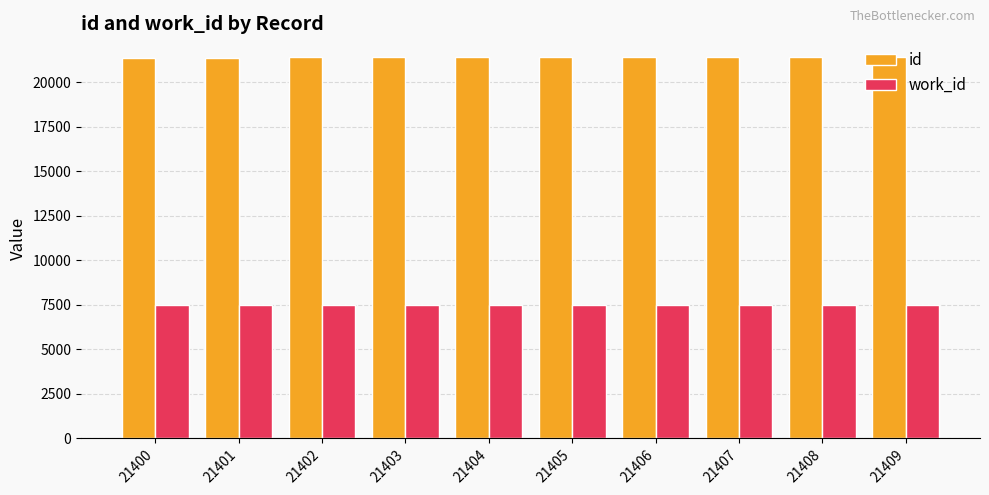

At 21409, list the series in order from smallest to largest.

work_id, id